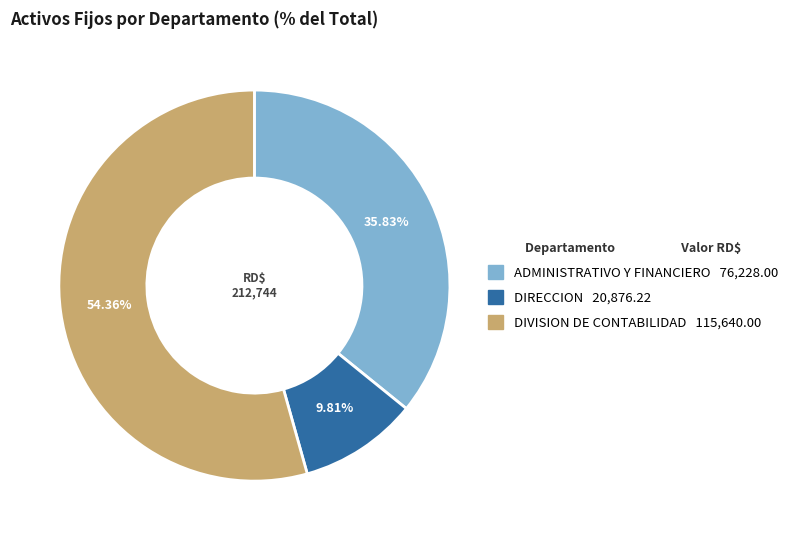

To the nearest percent, what portion does ADMINISTRATIVO Y FINANCIERO represent?

36%